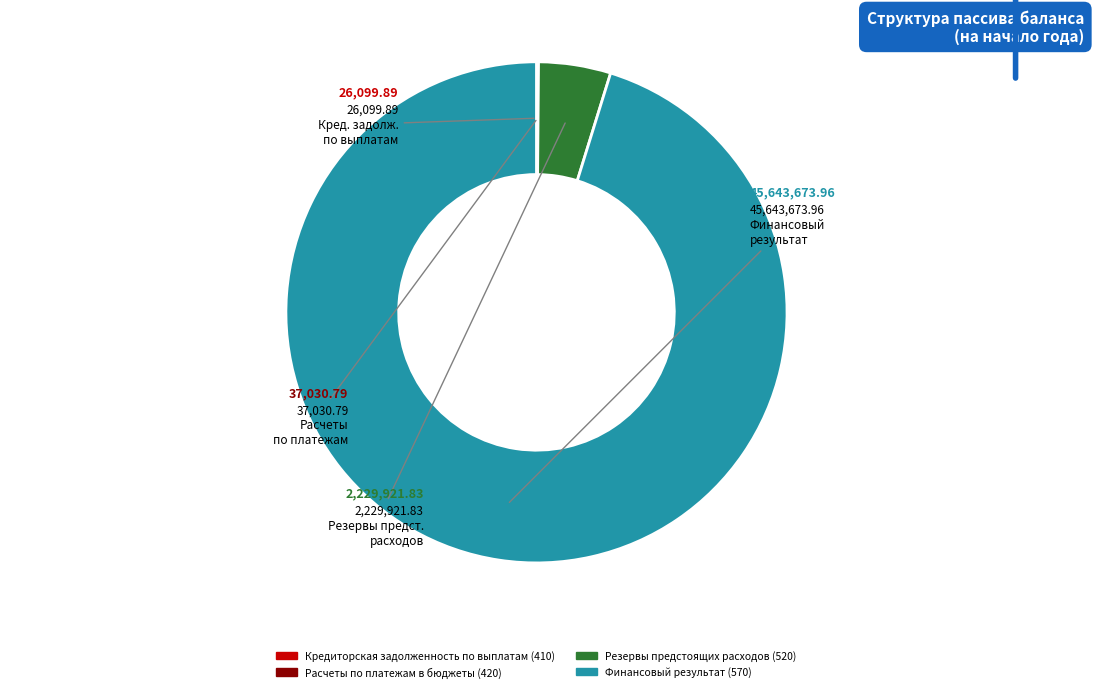

Is there any slice that represents more than half of the pie?

Yes